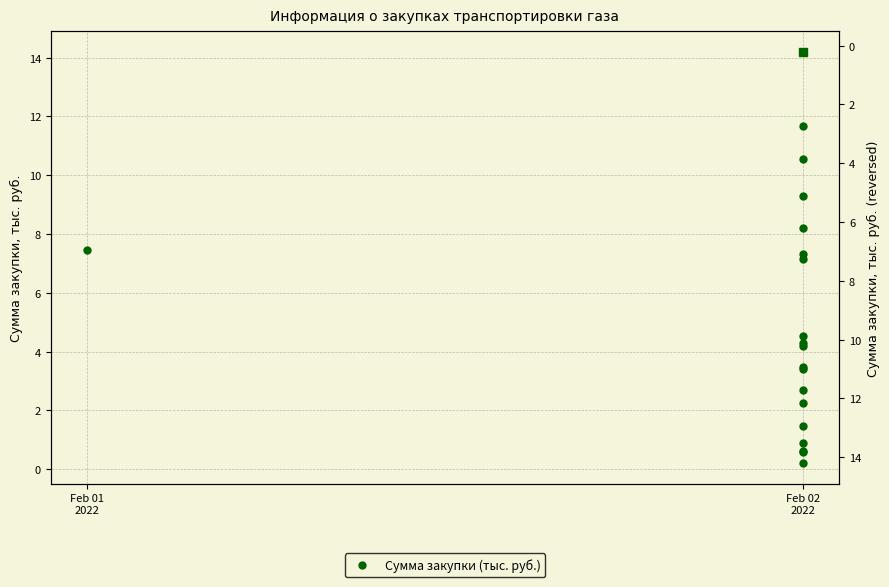

How many categories are shown in the chart?

20